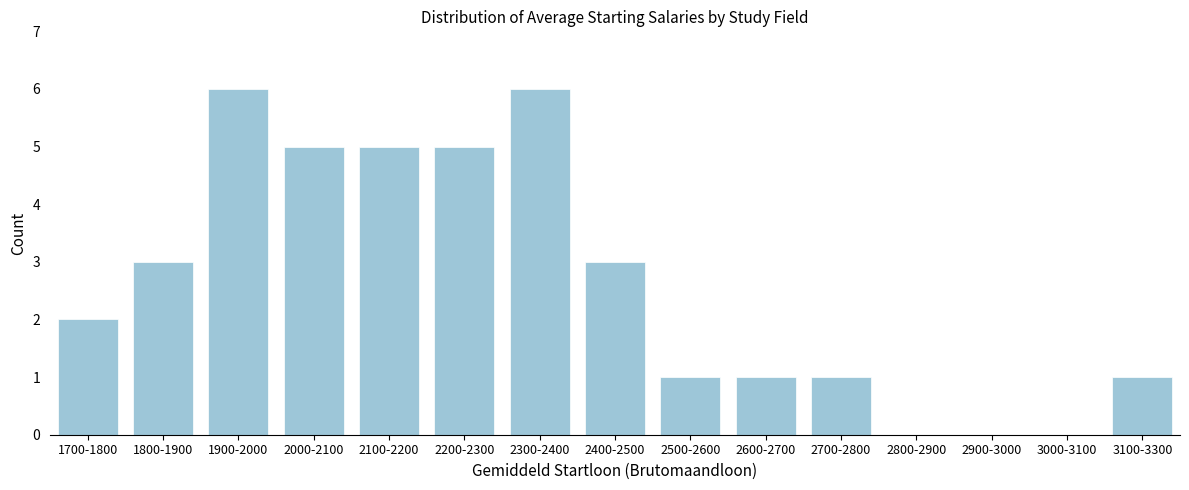

Reading left to right, extract all data points from this chart.

1700-1800=2	1800-1900=3	1900-2000=6	2000-2100=5	2100-2200=5	2200-2300=5	2300-2400=6	2400-2500=3	2500-2600=1	2600-2700=1	2700-2800=1	2800-2900=0	2900-3000=0	3000-3100=0	3100-3300=1